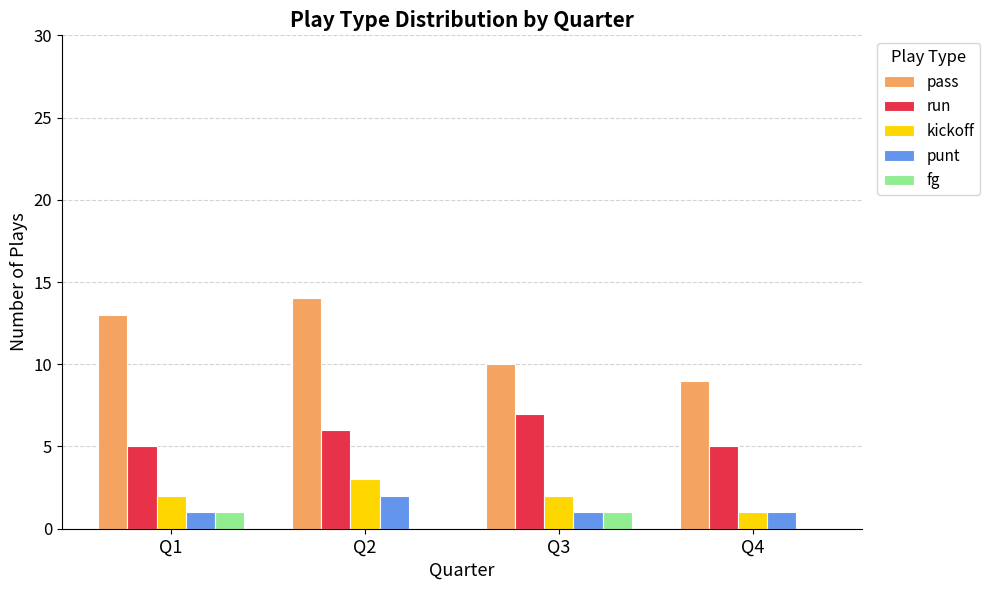

What is the spread (max minus min) of values at Q3?

9